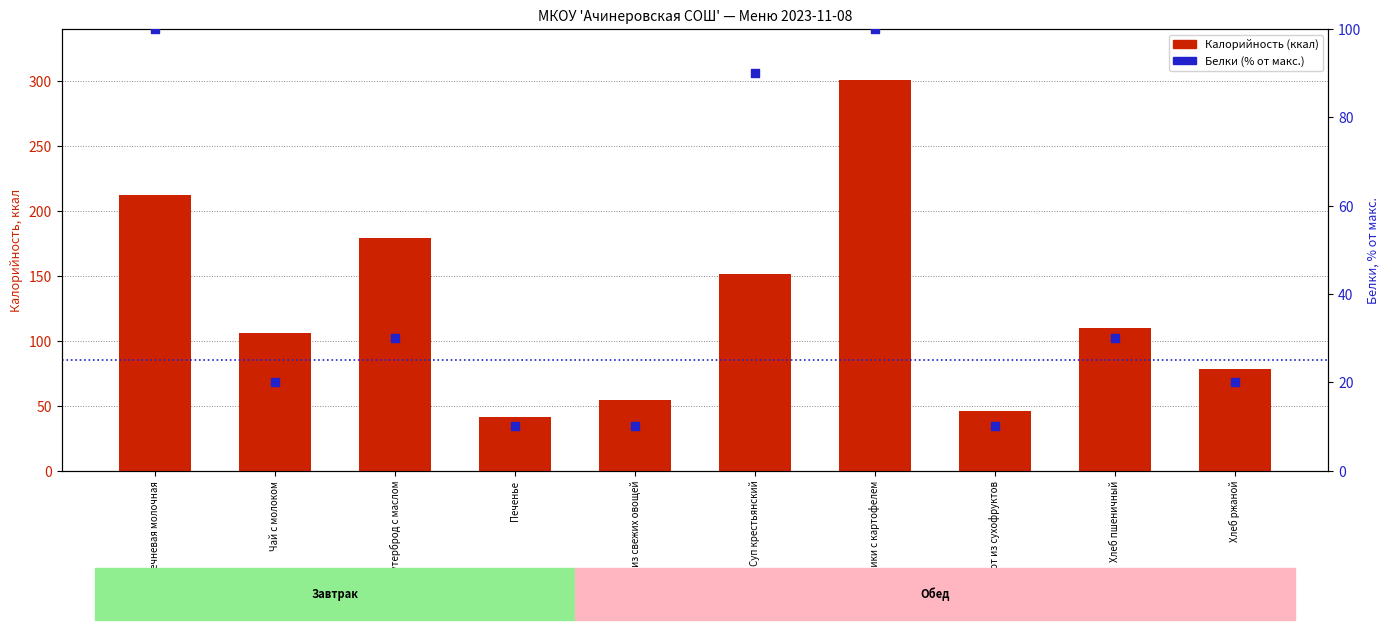

Which series reaches the maximum Y coordinate?

Калорийность (ккал)